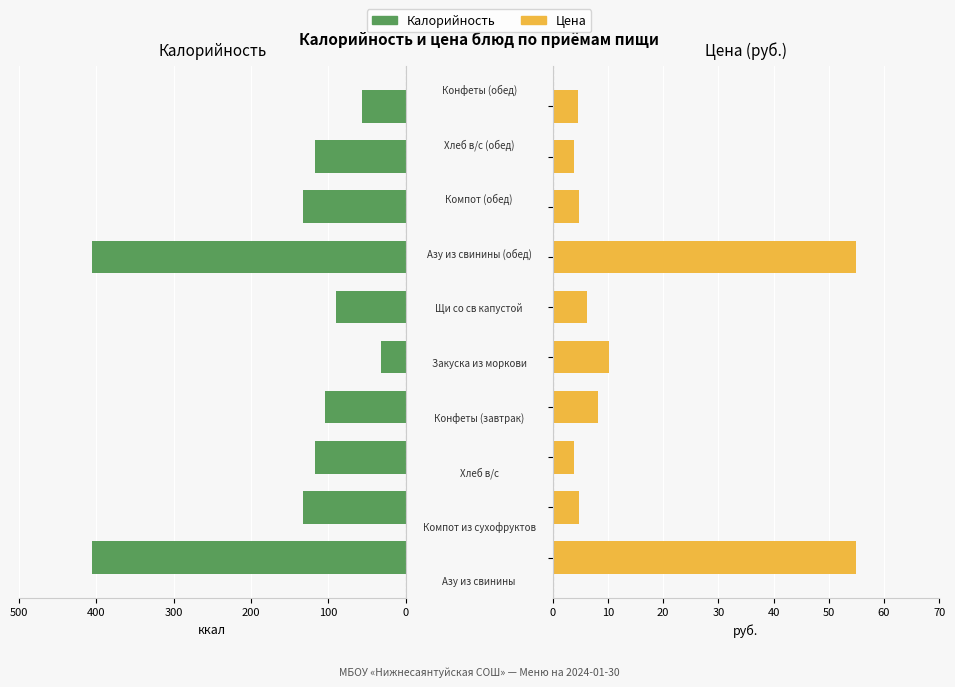

How many values in the Калорийность series exceed 117?

6